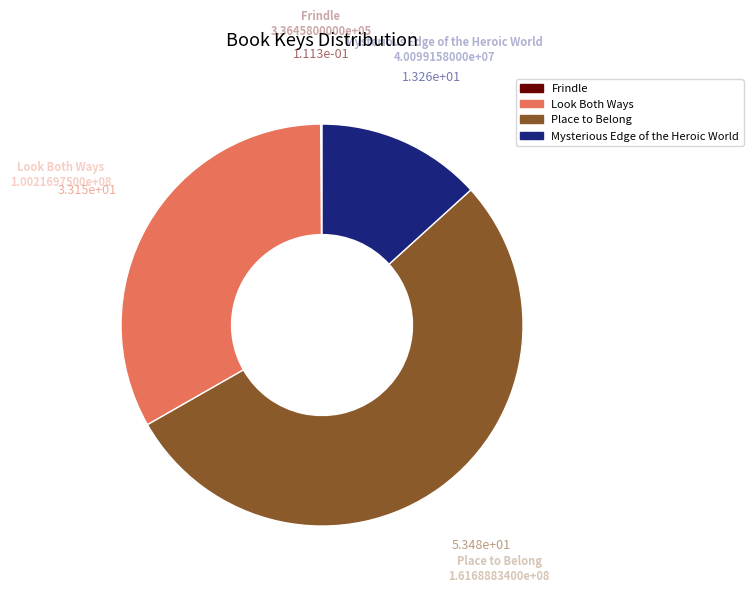

Is it true that Mysterious Edge of the Heroic World is 26% of the pie?

False